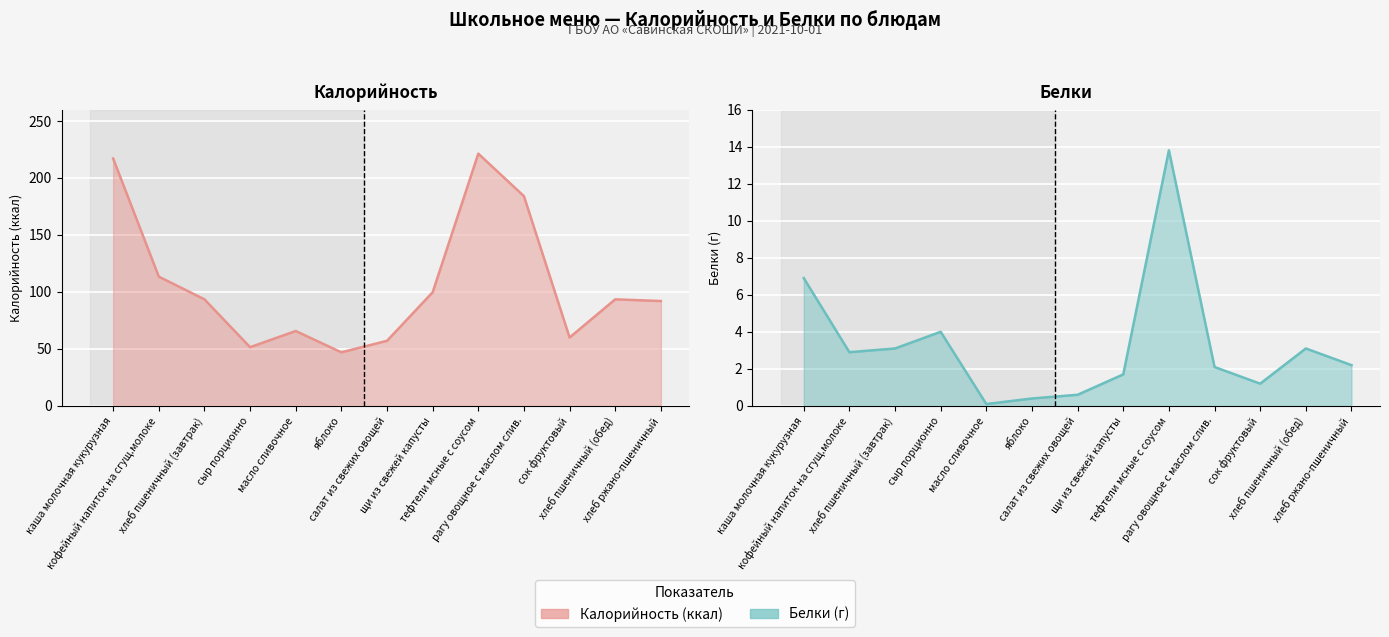

True or false: Калорийность and Белки cross at least once.

False